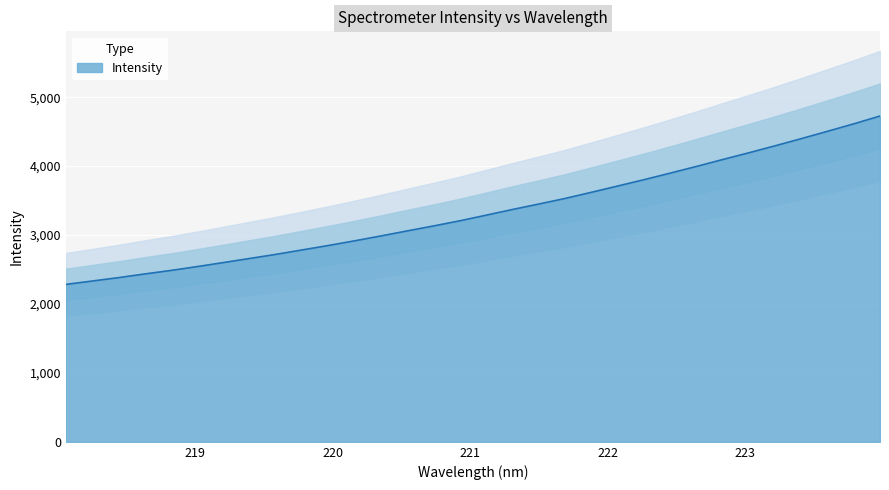

What is the label of the 11th point from the right?

222.0721